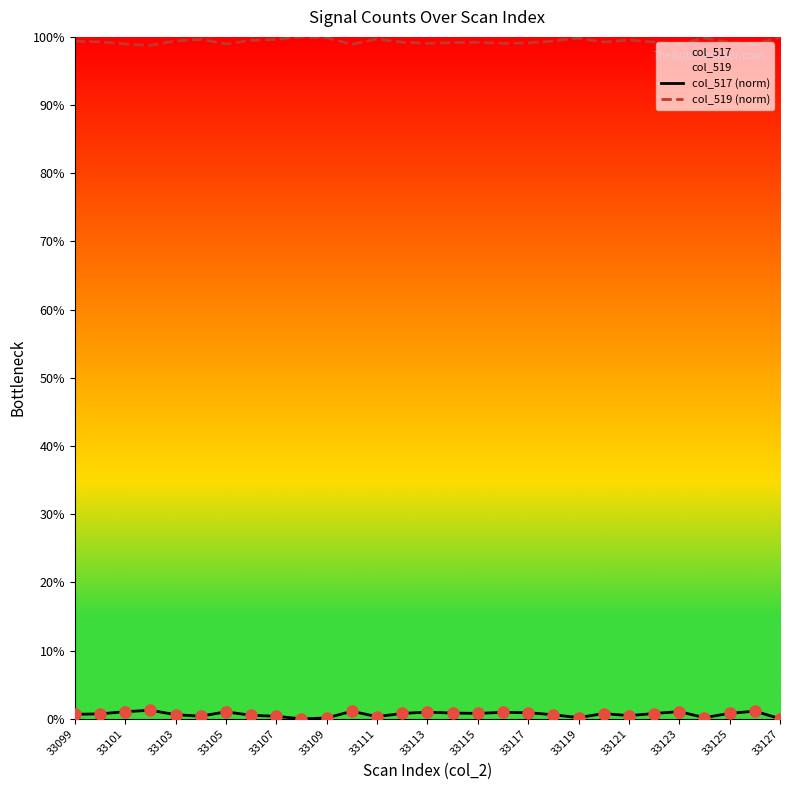

What is the maximum value for col_519 (norm)?

100.0